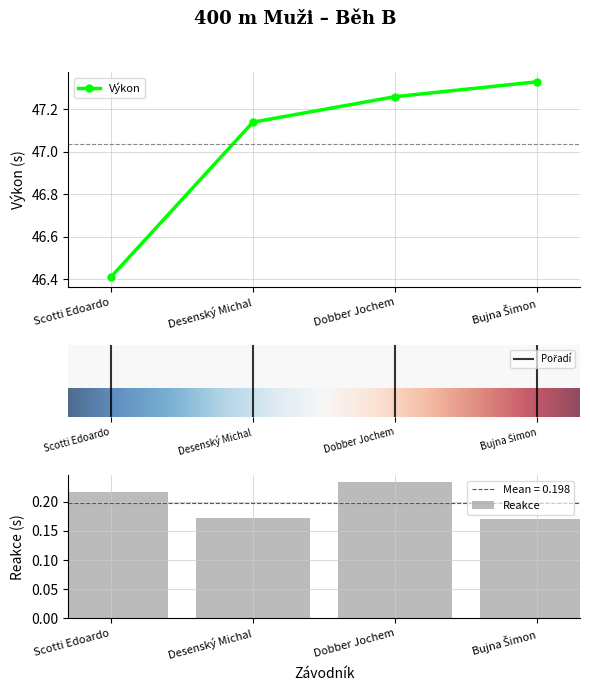

How many values in the Výkon series exceed 47?

3